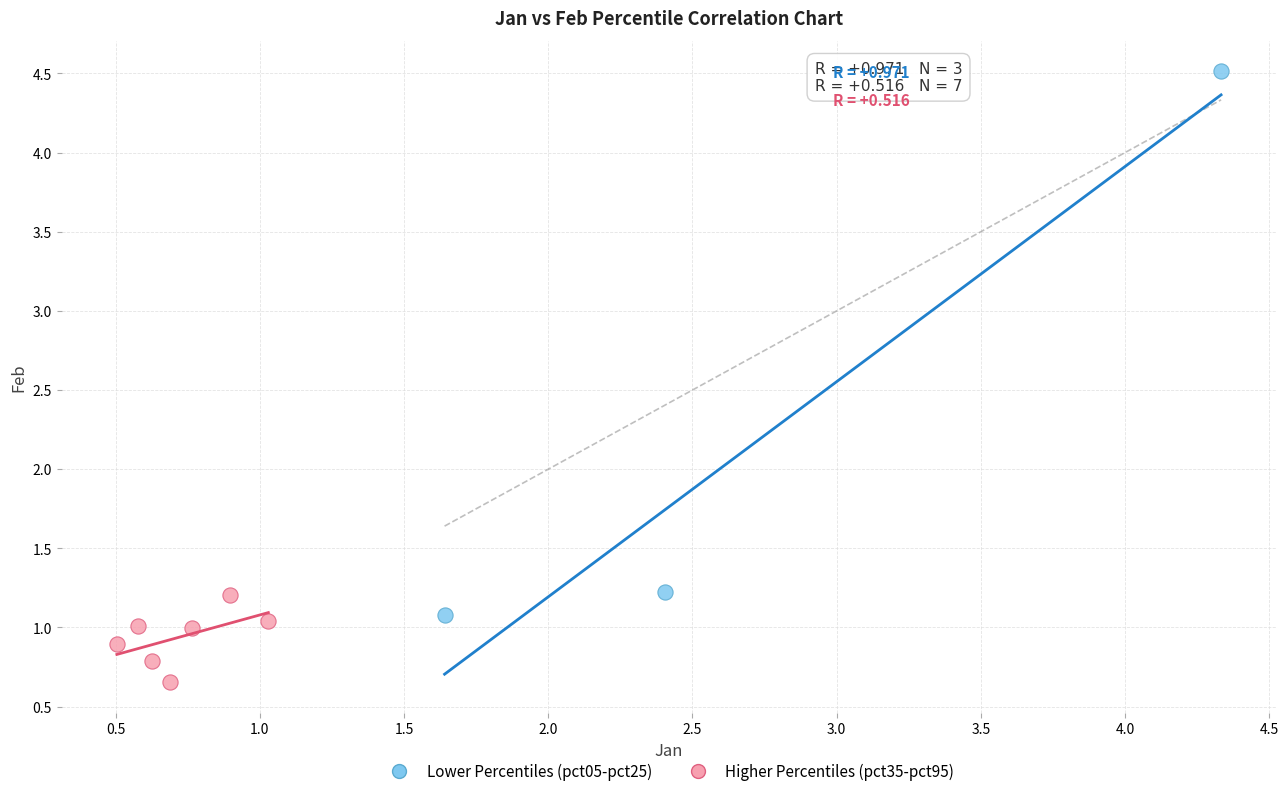

What are all the series names shown in the legend?

Lower Percentiles (pct05-pct25), Higher Percentiles (pct35-pct95)